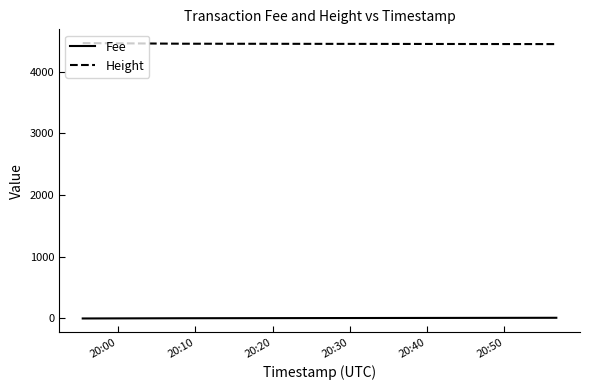

Which series has the largest total across all categories?

Height